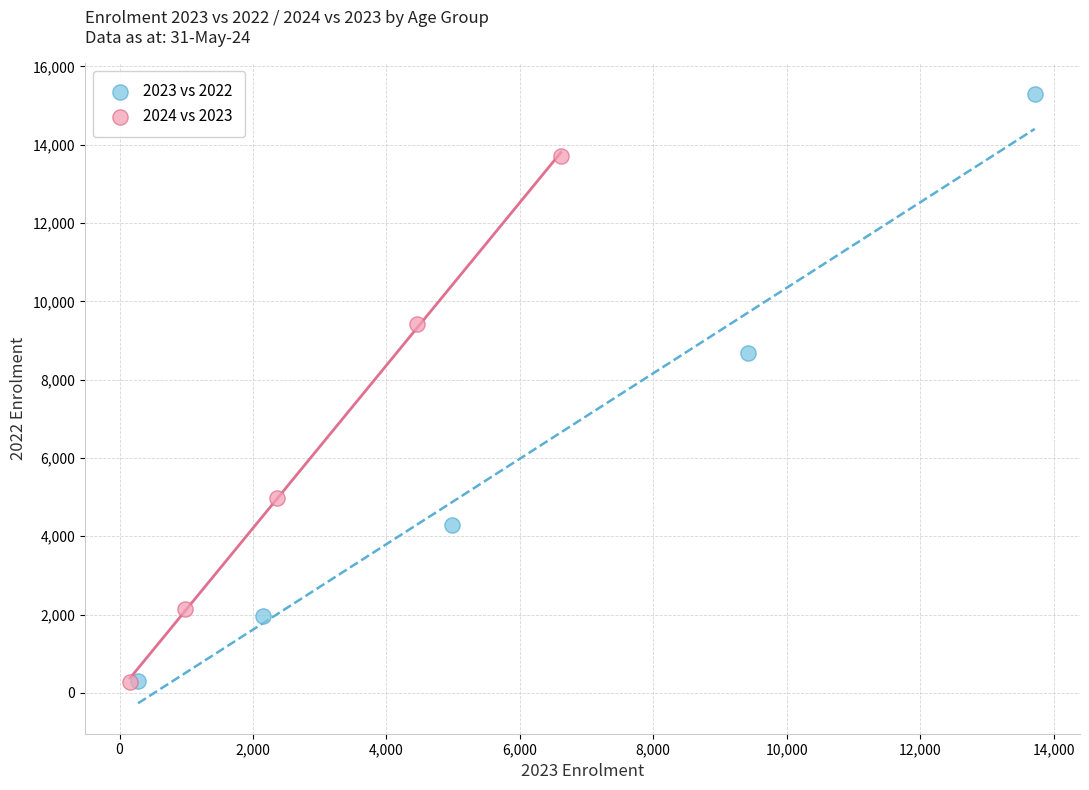

Which series has the largest Y range (max minus min)?

2023 vs 2022